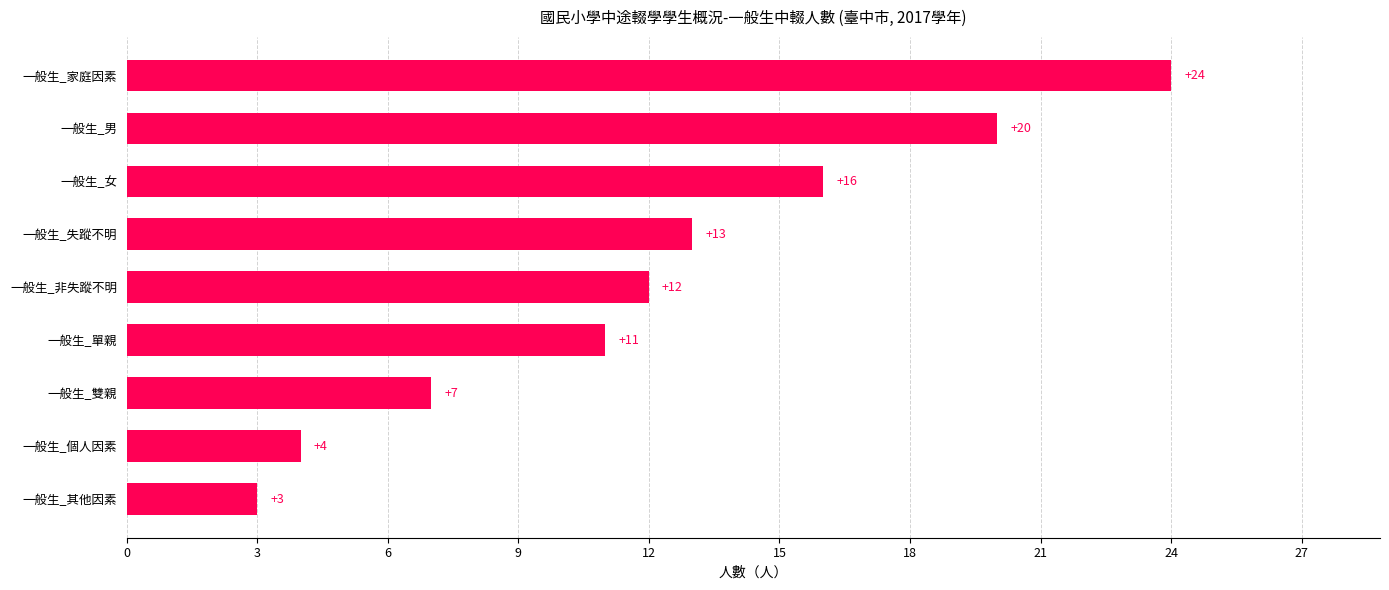

Reading bottom to top, what are all the values shown in this chart?

3	4	7	11	12	13	16	20	24